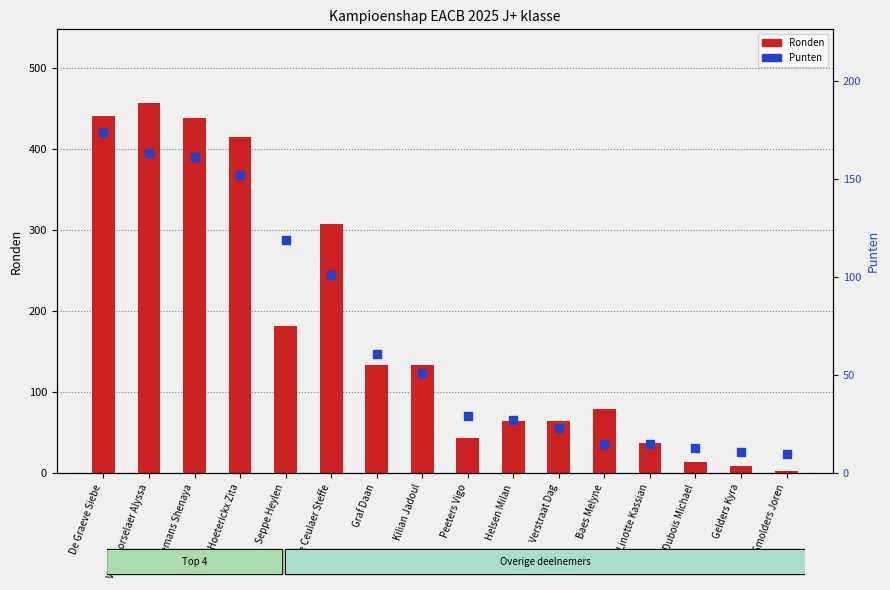

Which series reaches the maximum Y coordinate?

Ronden